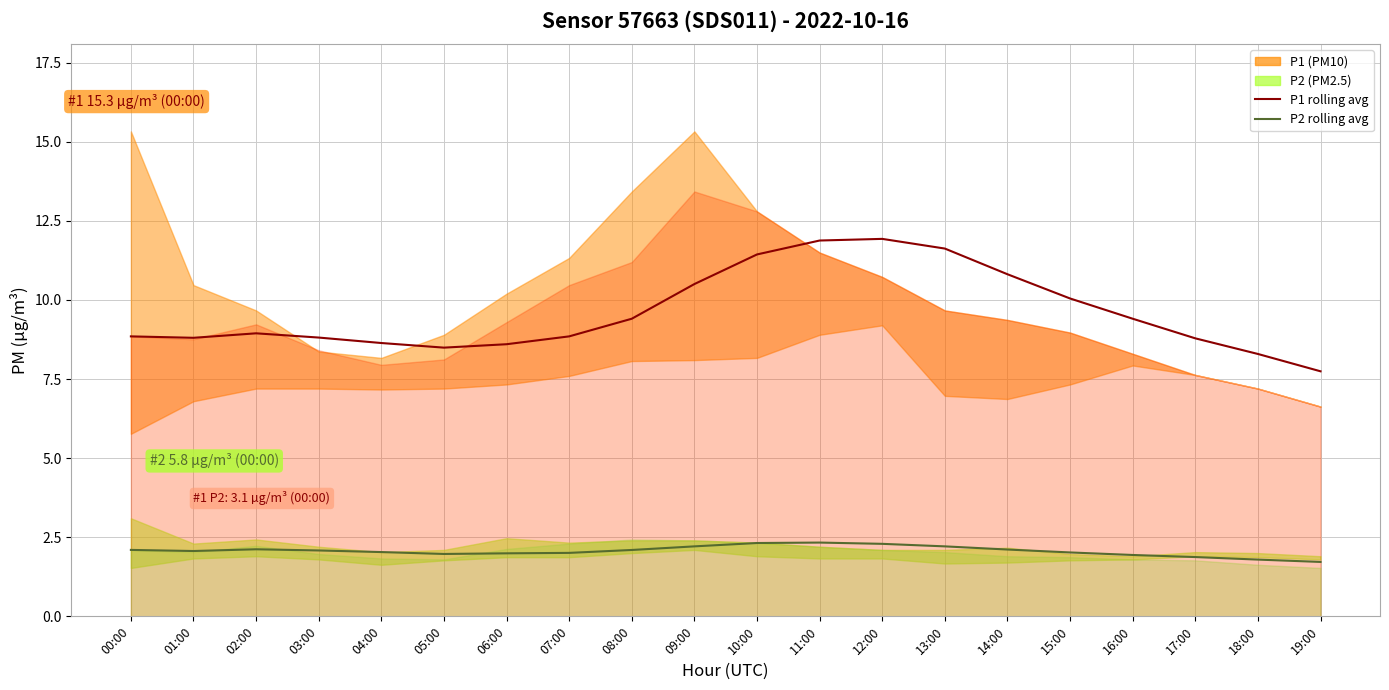

Reading left to right, extract all data points from this chart.

P1 rolling avg: 00:00=8.8	01:00=8.8	02:00=8.9	03:00=8.8	04:00=8.6	05:00=8.5	06:00=8.6	07:00=8.8	08:00=9.4	09:00=10.5	10:00=11.4	11:00=11.9	12:00=11.9	13:00=11.6	14:00=10.8	15:00=10.0	16:00=9.4	17:00=8.8	18:00=8.3	19:00=7.7
P2 rolling avg: 00:00=2.1	01:00=2.1	02:00=2.1	03:00=2.1	04:00=2.0	05:00=2.0	06:00=2.0	07:00=2.0	08:00=2.1	09:00=2.2	10:00=2.3	11:00=2.3	12:00=2.3	13:00=2.2	14:00=2.1	15:00=2.0	16:00=1.9	17:00=1.9	18:00=1.8	19:00=1.7